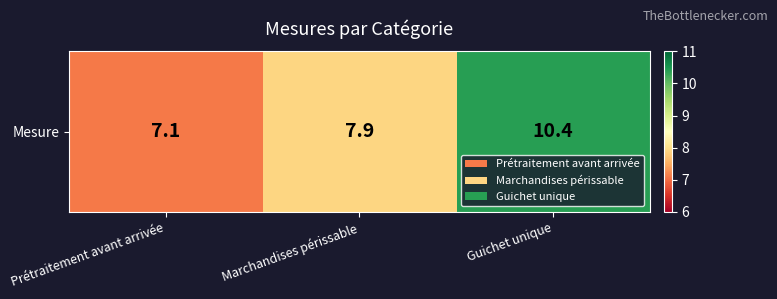

Reading left to right, transcribe all the data shown in this chart.

7.1	7.9	10.4